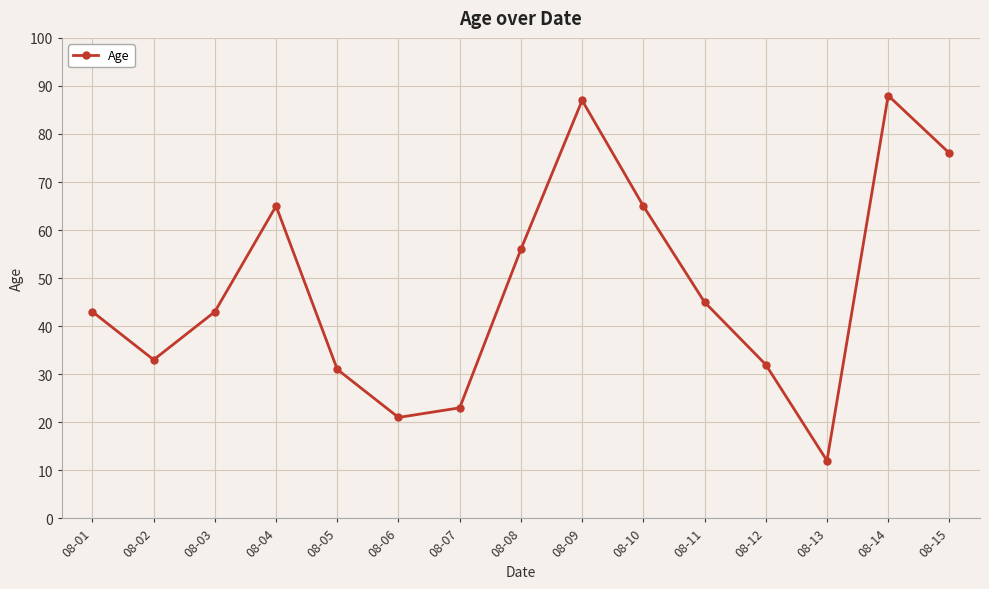

What is the approximate value at 08-09, to the nearest 10?

90